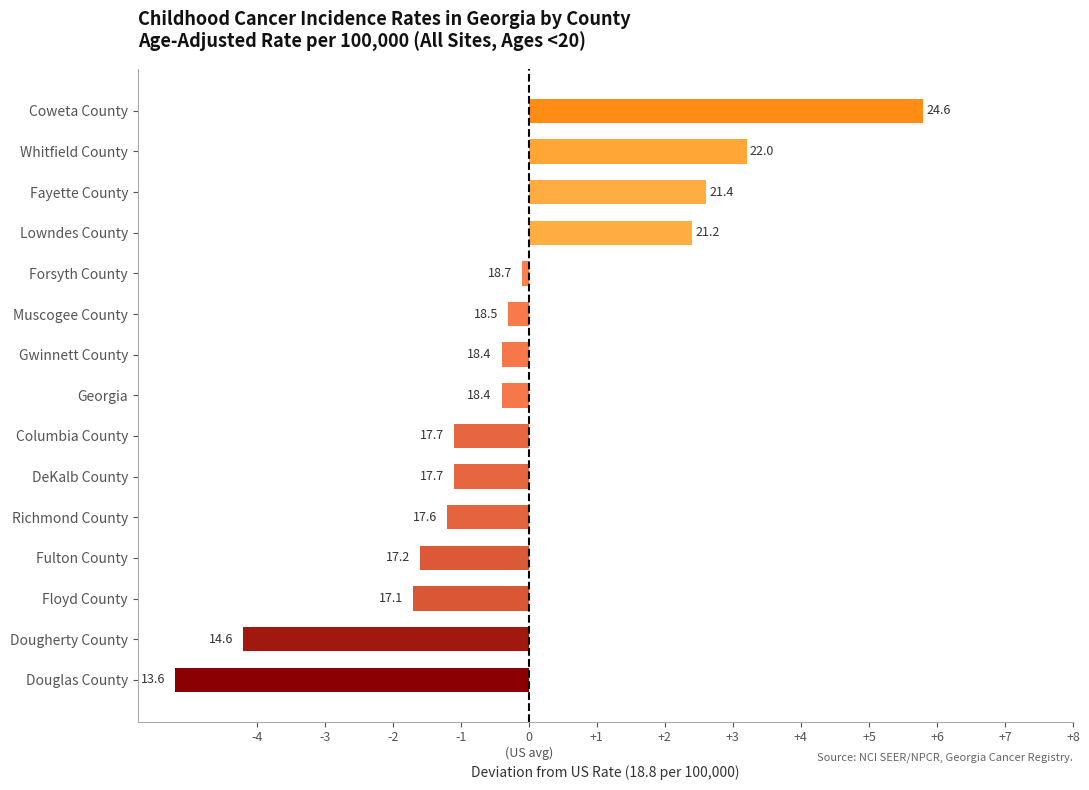

Are the bars horizontal?

Yes